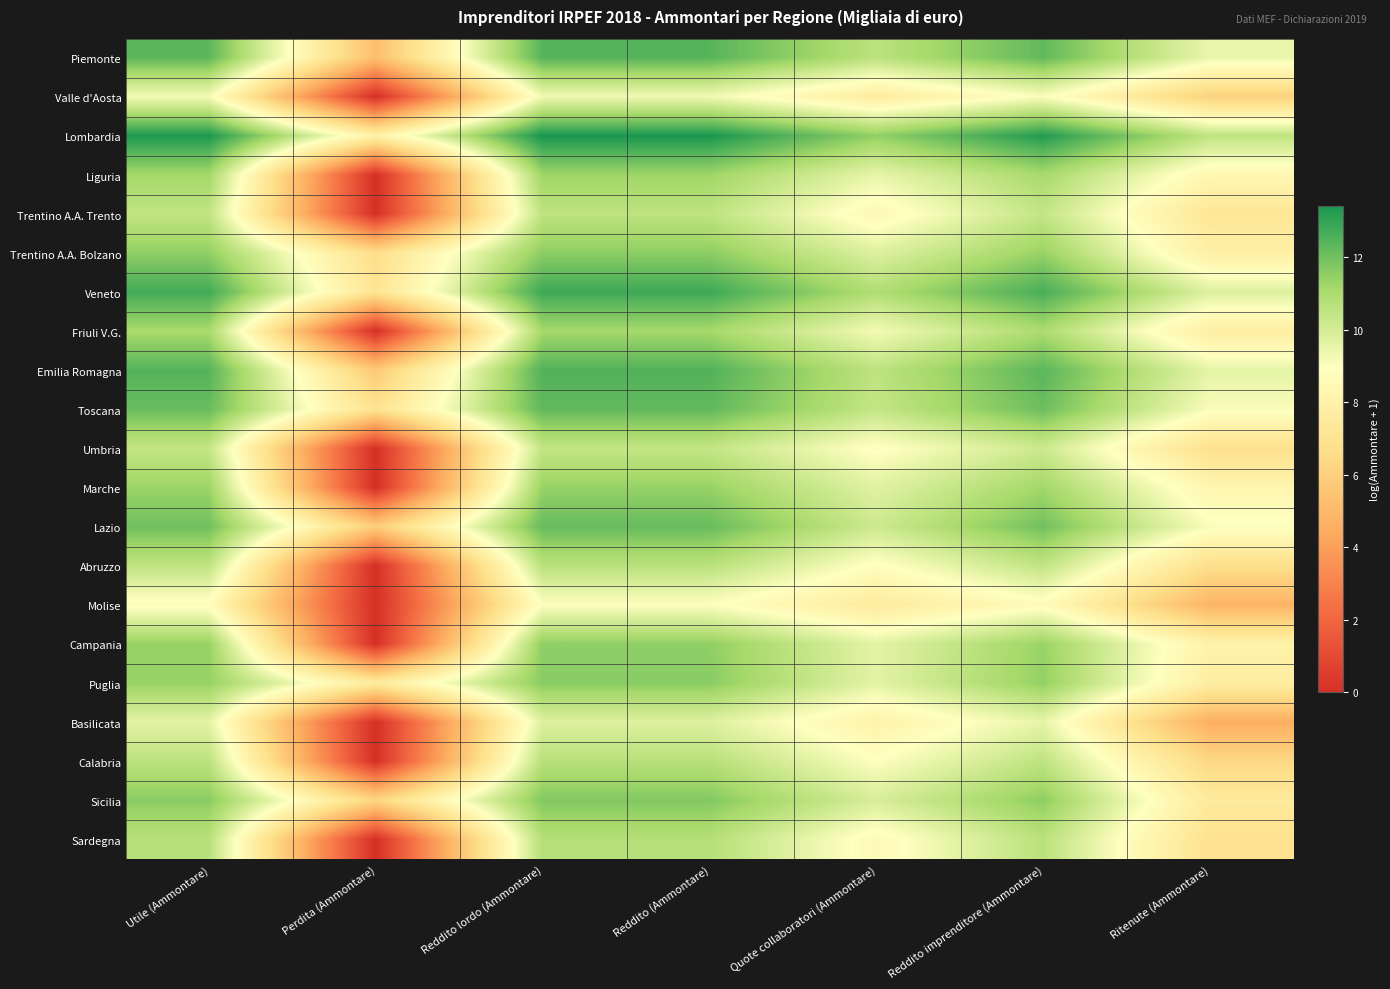

Between Utile (Ammontare) and Ritenute (Ammontare), which series saw the biggest shift?

Basilicata